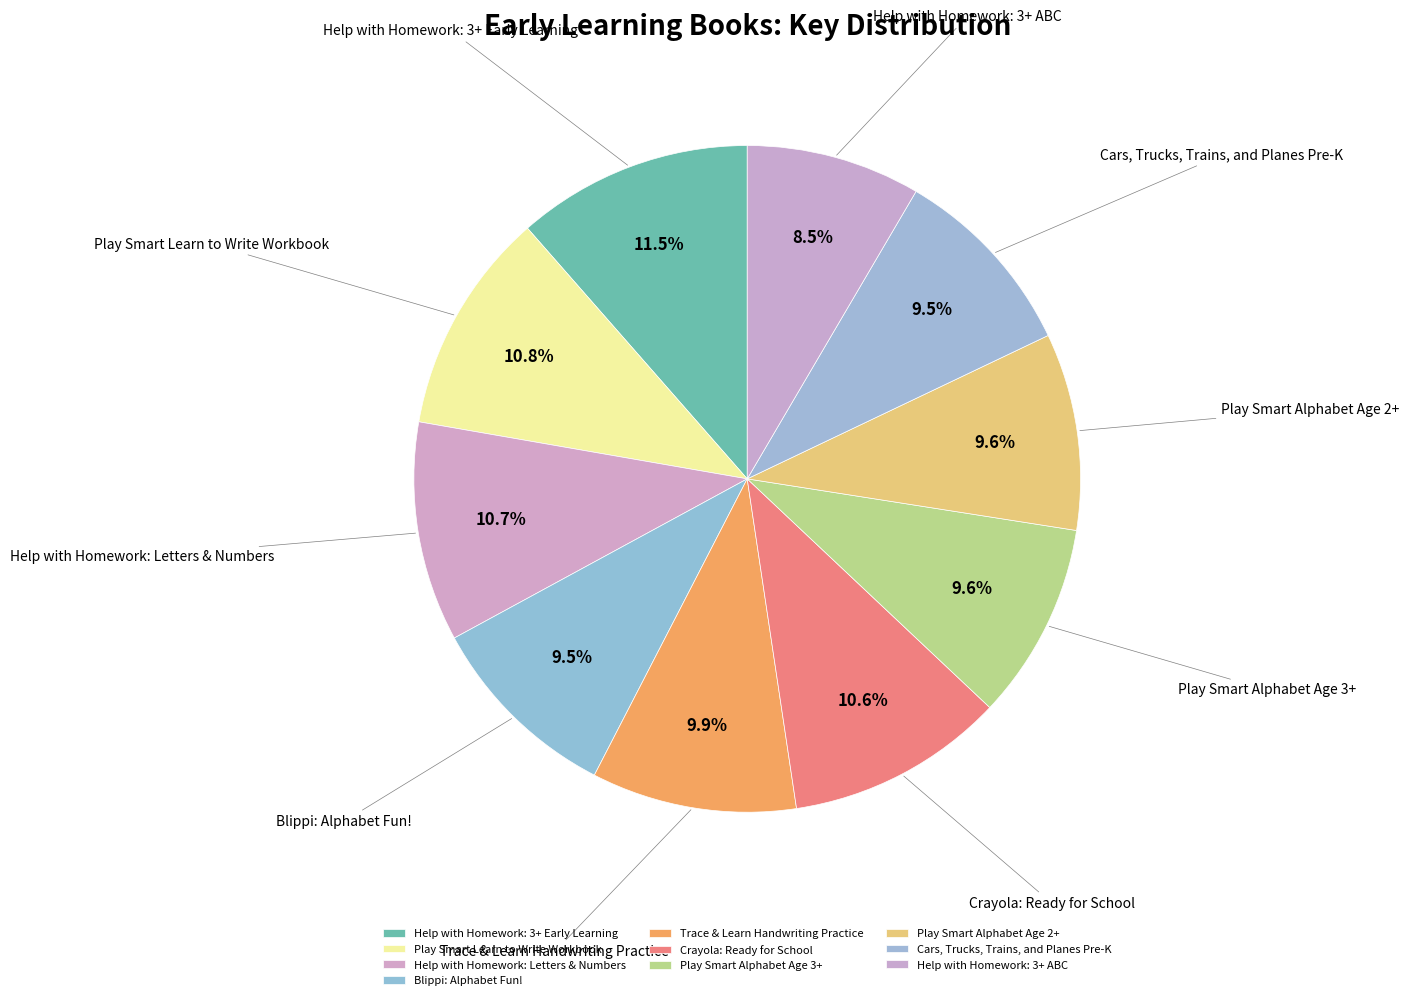

How many slices are in this pie chart?

10